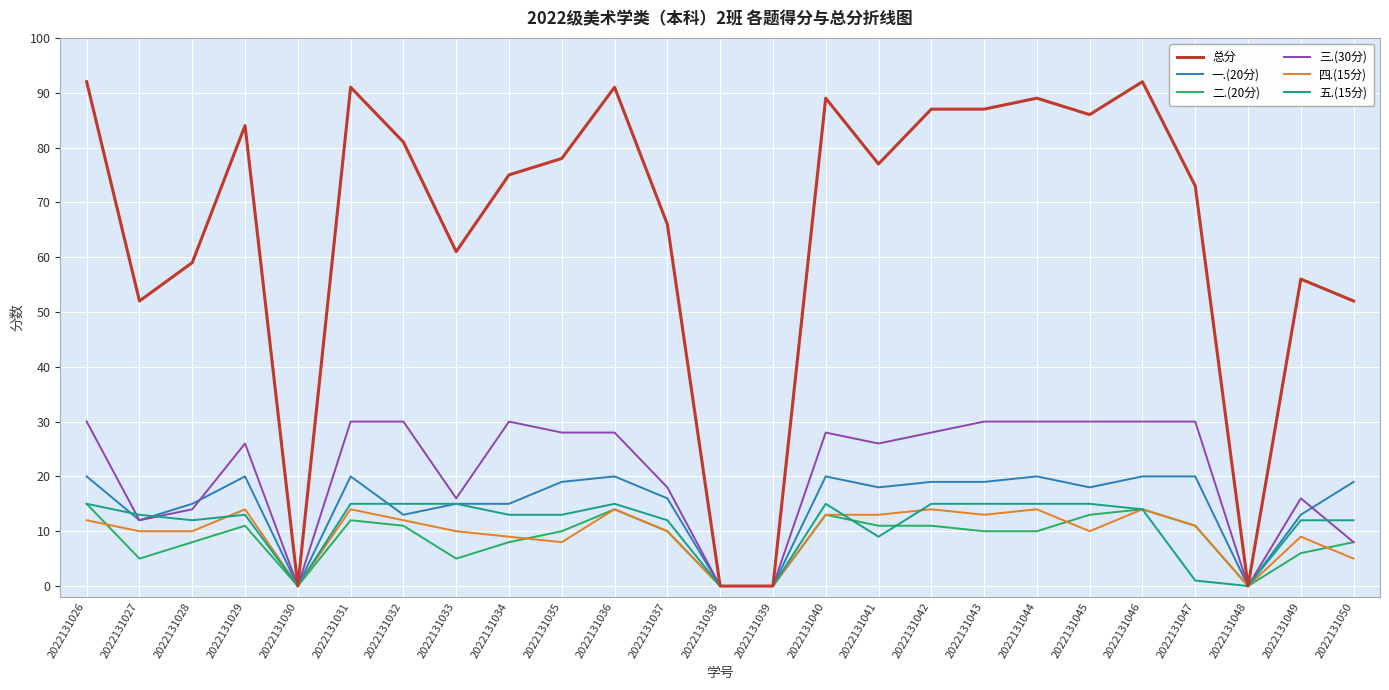

What is the difference between the 四.(15分) values at 2022131027 and 2022131035?

2